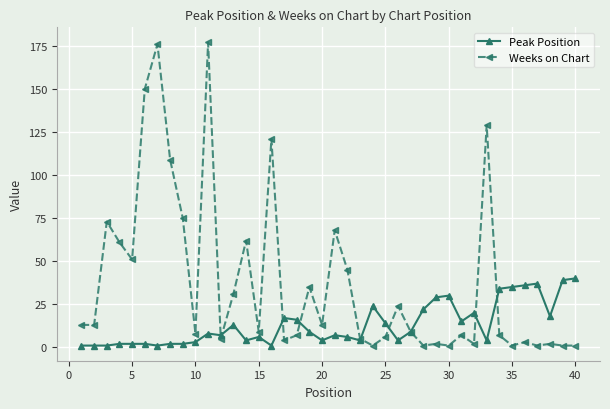

Reading right to left, transcribe all the data shown in this chart.

Peak Position: 40	39	18	37	36	35	34	4	20	15	30	29	22	9	4	14	24	4	6	7	4	9	16	17	1	6	4	13	7	8	3	2	2	1	2	2	2	1	1	1
Weeks on Chart: 1	1	2	1	3	1	7	129	2	7	1	2	1	9	24	6	1	5	45	68	13	35	7	4	121	9	62	31	5	177	8	75	109	176	150	51	61	73	13	13